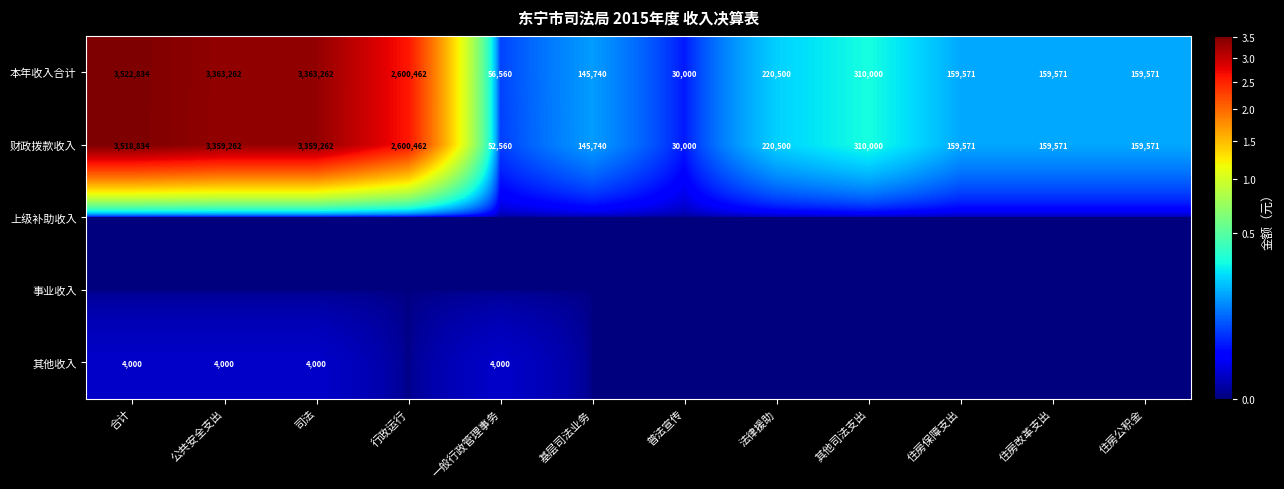

Which has a higher value, 公共安全支出 or 基层司法业务?

公共安全支出